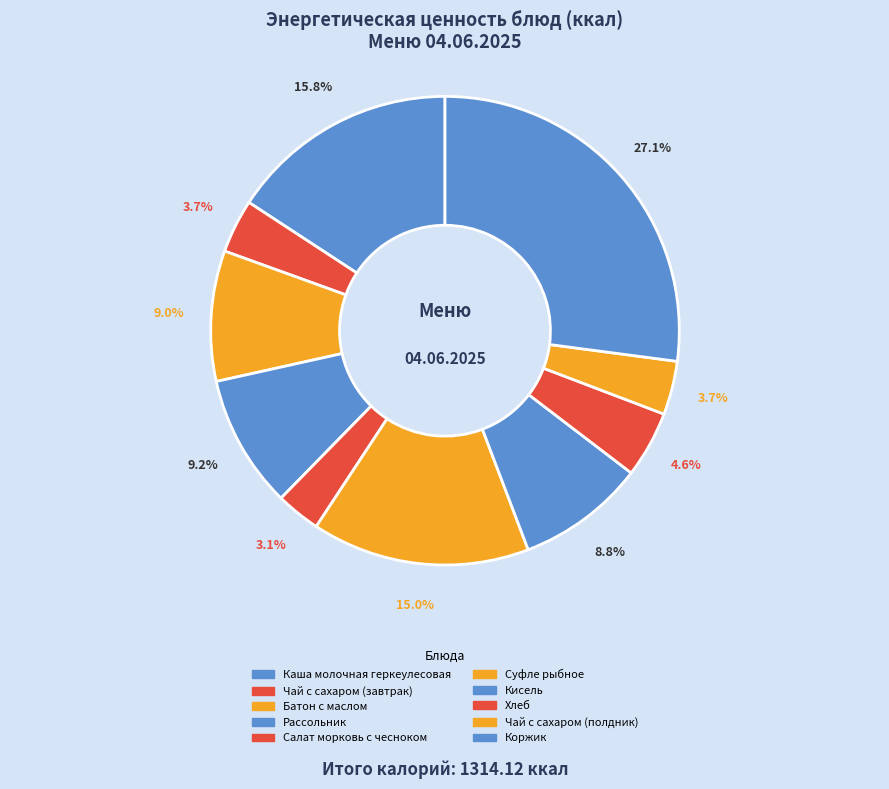

True or false: Коржик accounts for 27% of the total.

True